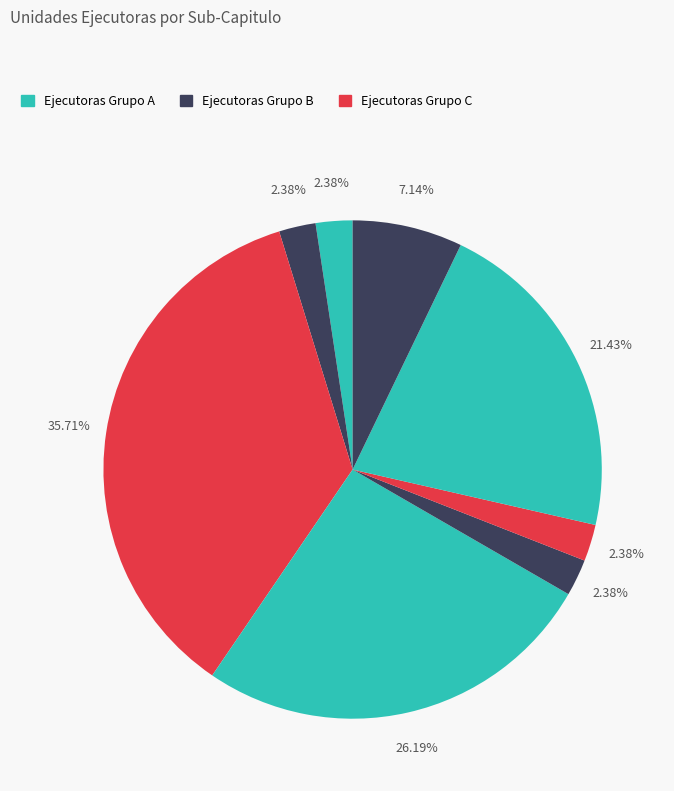

How many segments does this pie chart have?

8